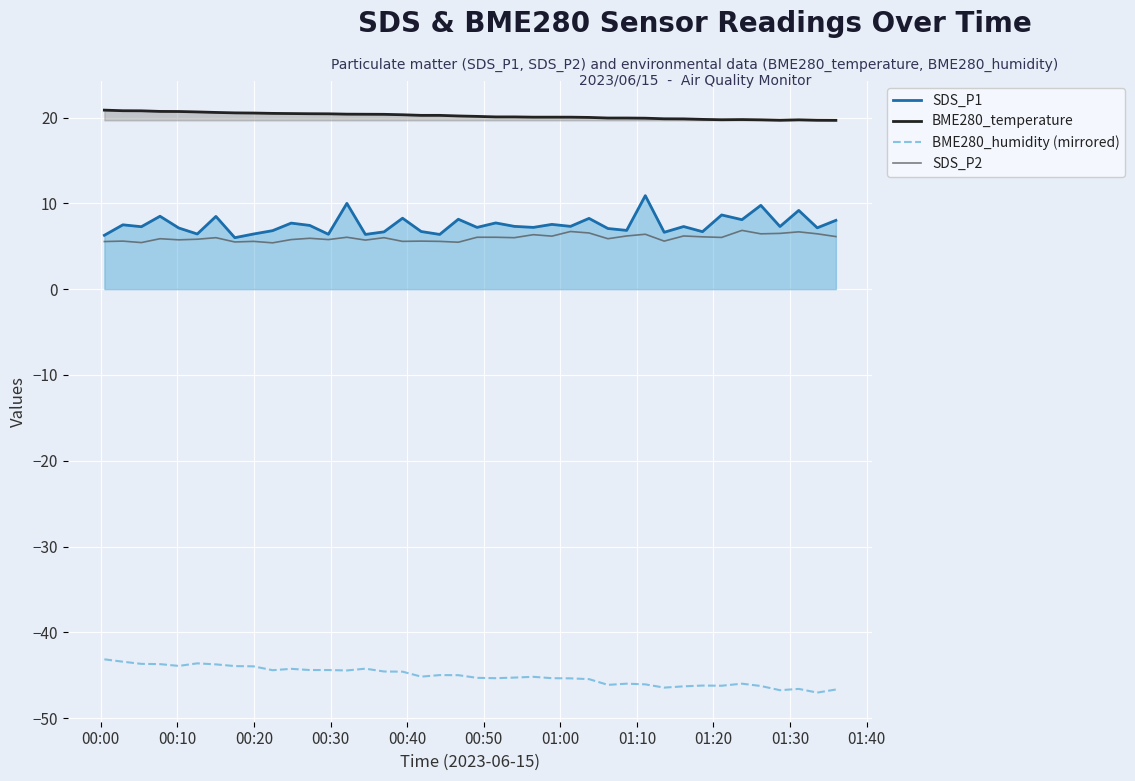

Which series has the largest total across all categories?

BME280_temperature